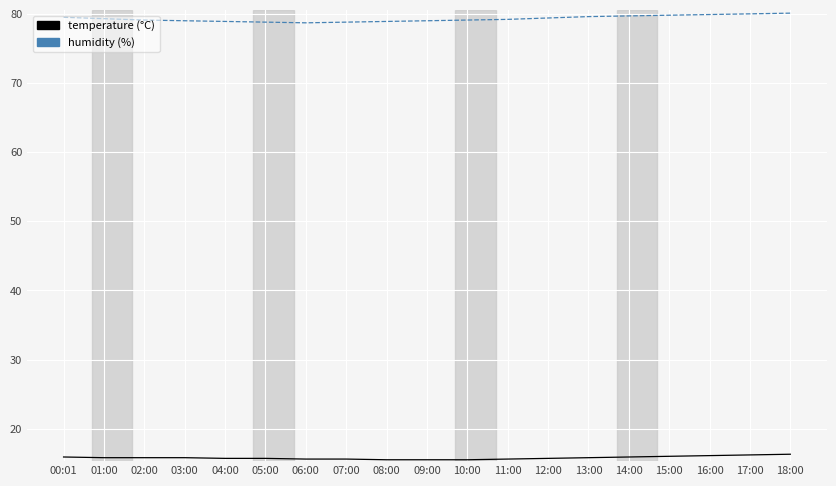

What position from the right is 12:00?

7